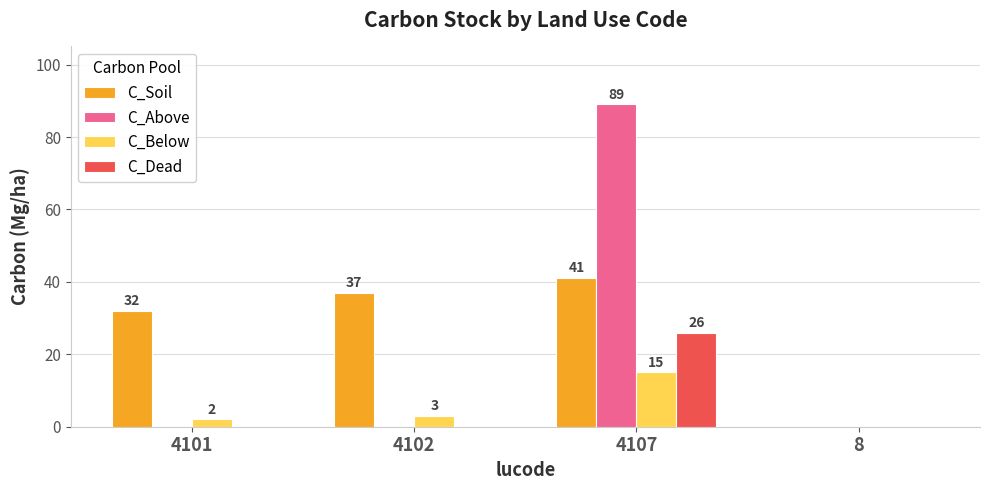

Reading left to right, what are all the values shown in this chart?

C_Soil: 32	37	41	0
C_Above: 0	0	89	0
C_Below: 2	3	15	0
C_Dead: 0	0	26	0